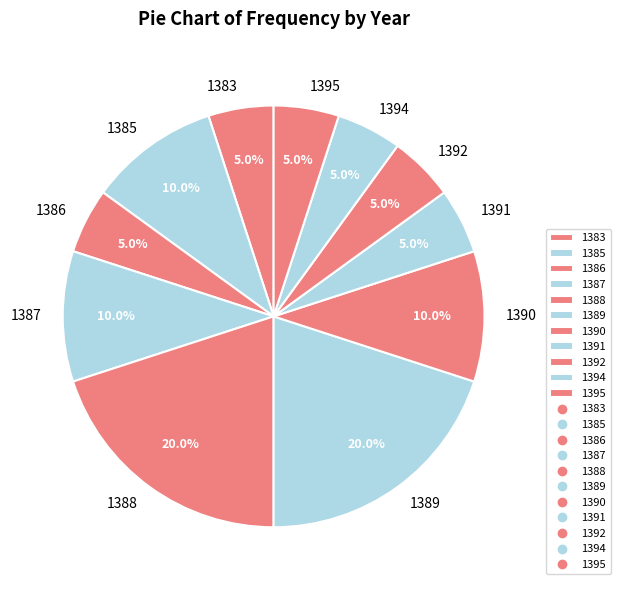

Count the number of slices in the pie.

11